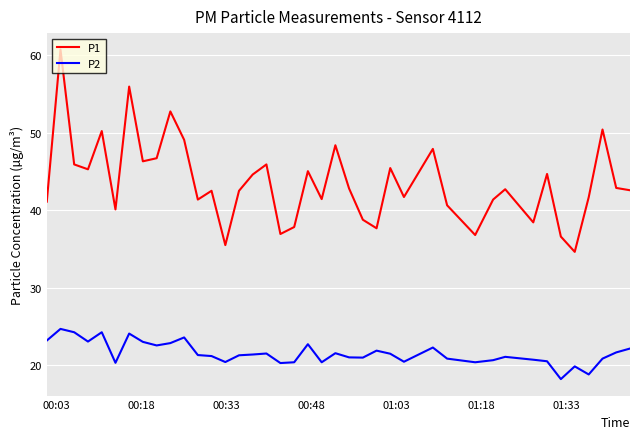

What are all the series names shown in the legend?

P1, P2